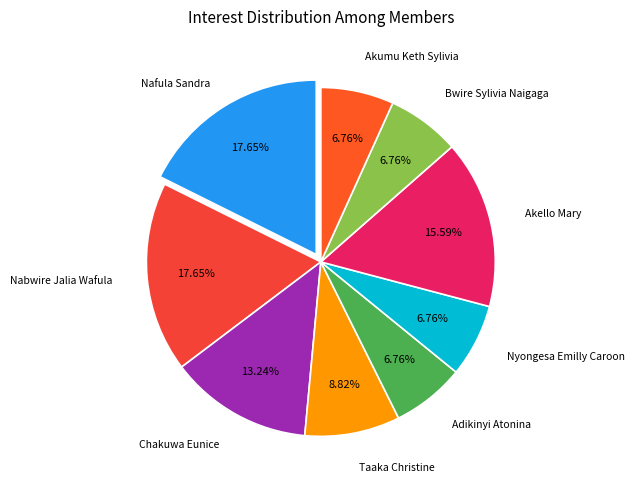

Is there any slice that represents more than half of the pie?

No